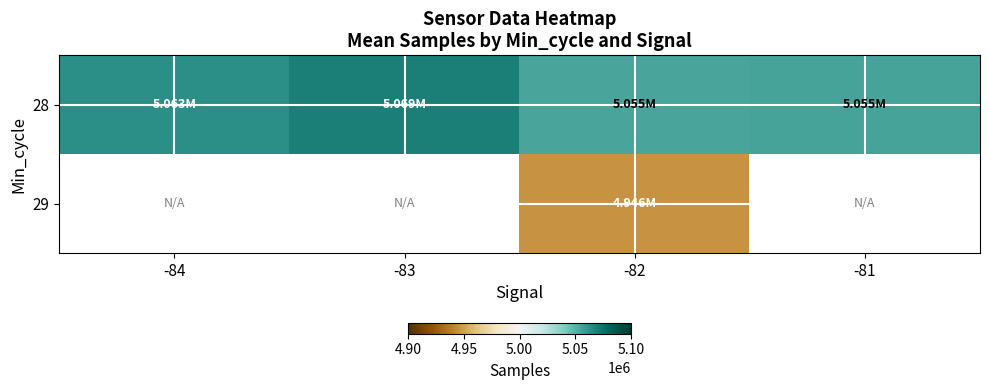

What is the maximum value shown in the chart?

5069426.2